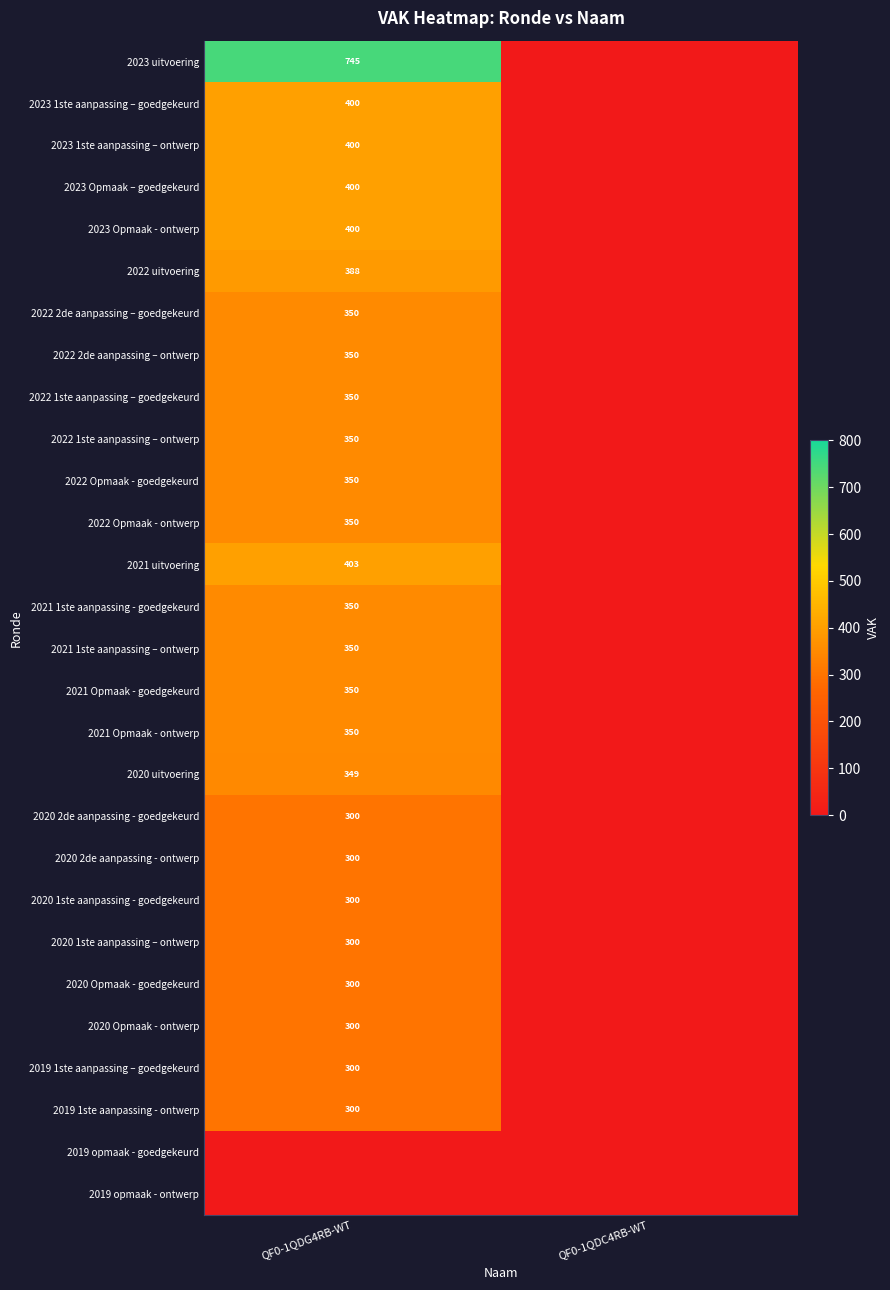

Is it true that 2020 Opmaak - goedgekeurd equals 95 at QF0-1QDG4RB-WT?

False